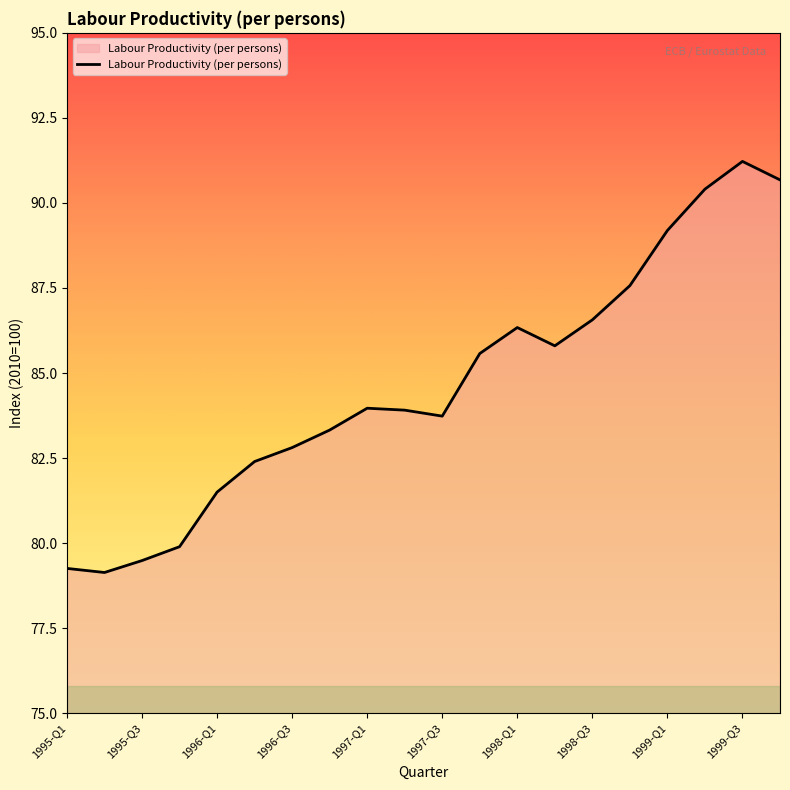

What is the difference between the maximum and minimum values?

12.1